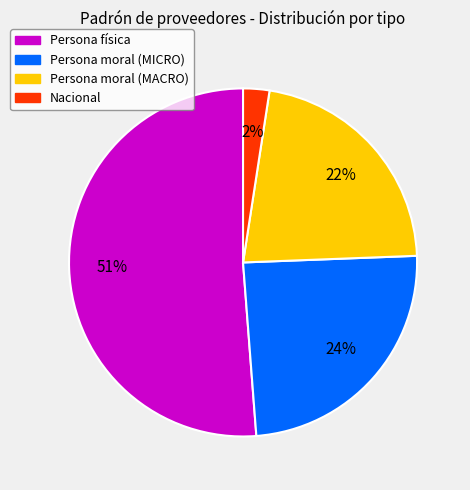

Is there a majority slice in this chart?

Yes